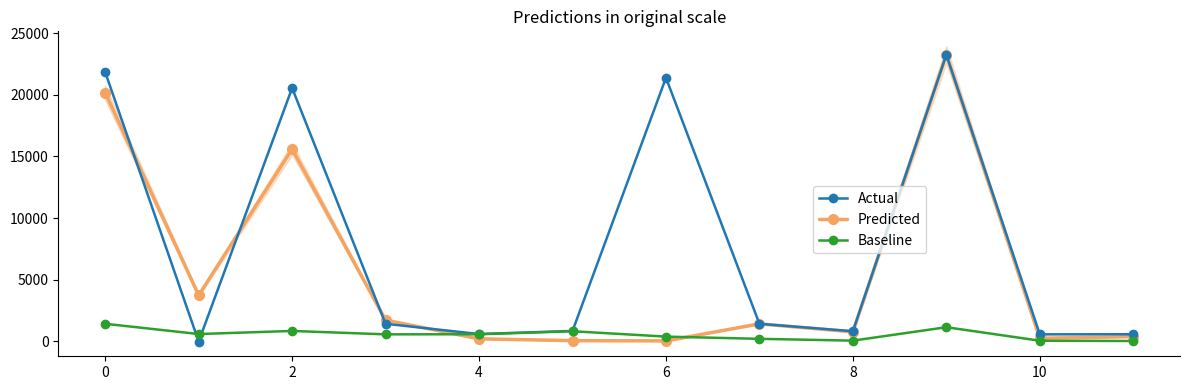

True or false: Baseline has more than 0 interior local peaks.

True